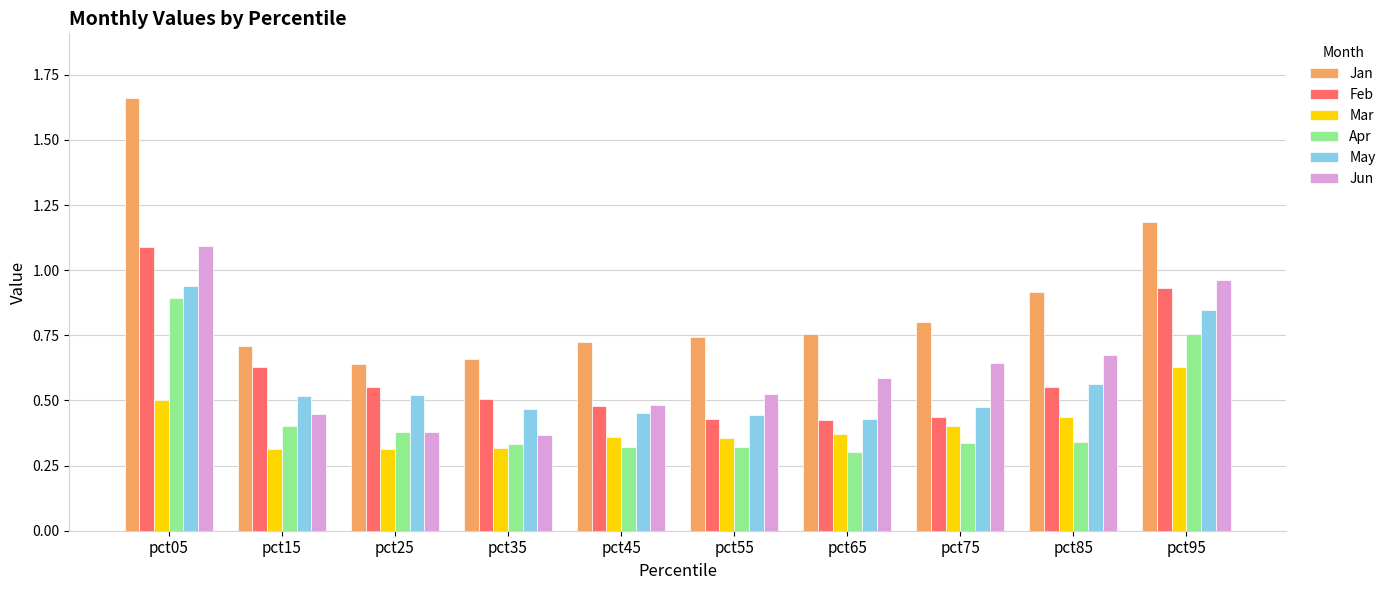

The value of Jun at pct75 is 0.6. True or false?

True